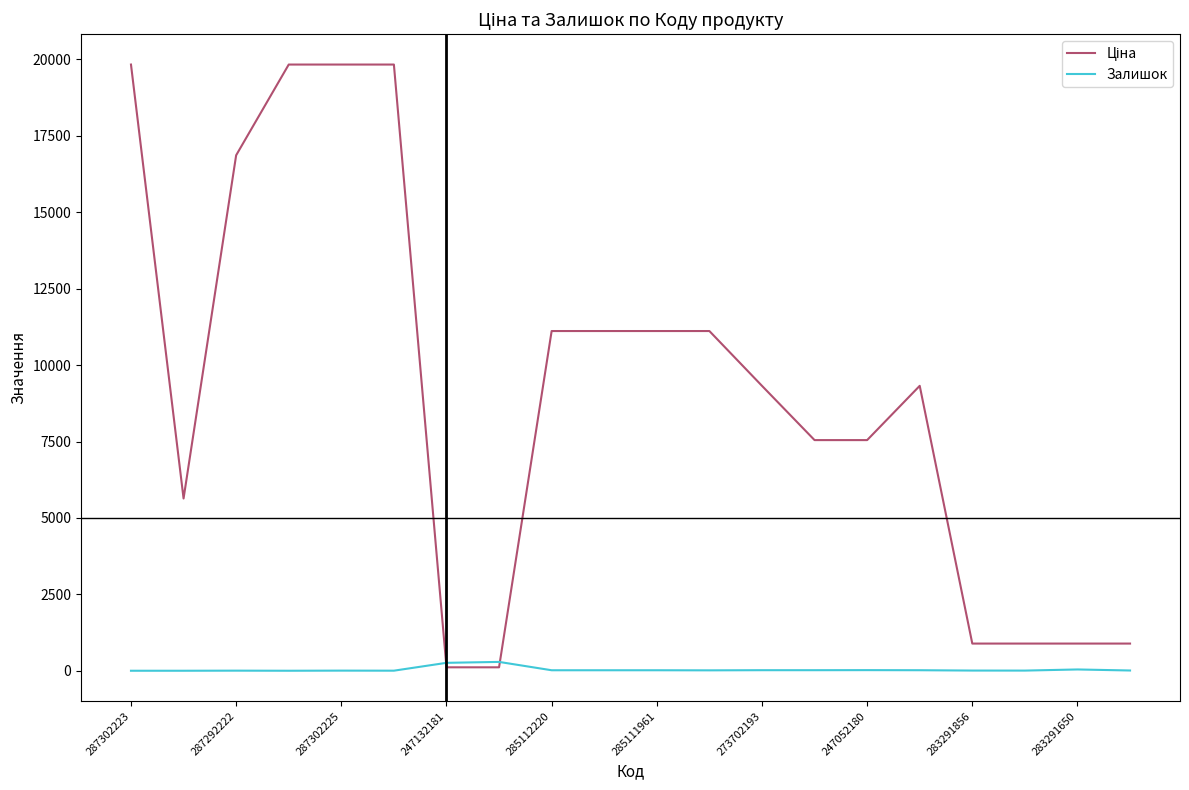

True or false: Залишок and Ціна cross at least once.

True